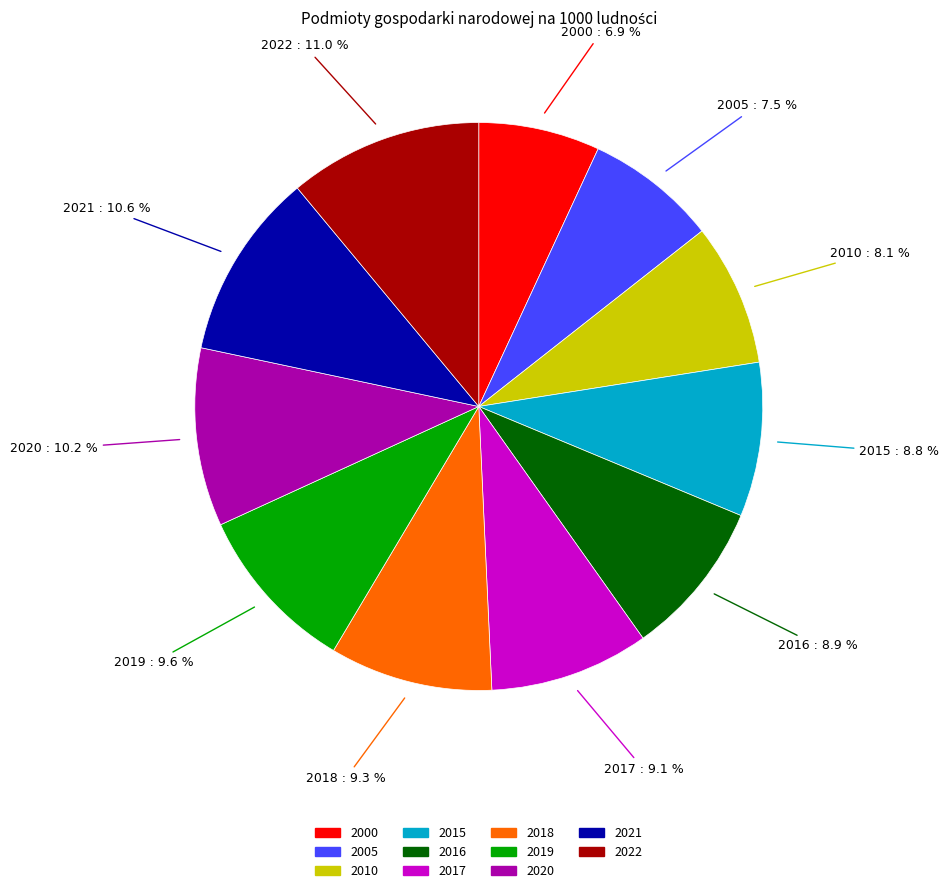

Is there any slice that represents more than half of the pie?

No